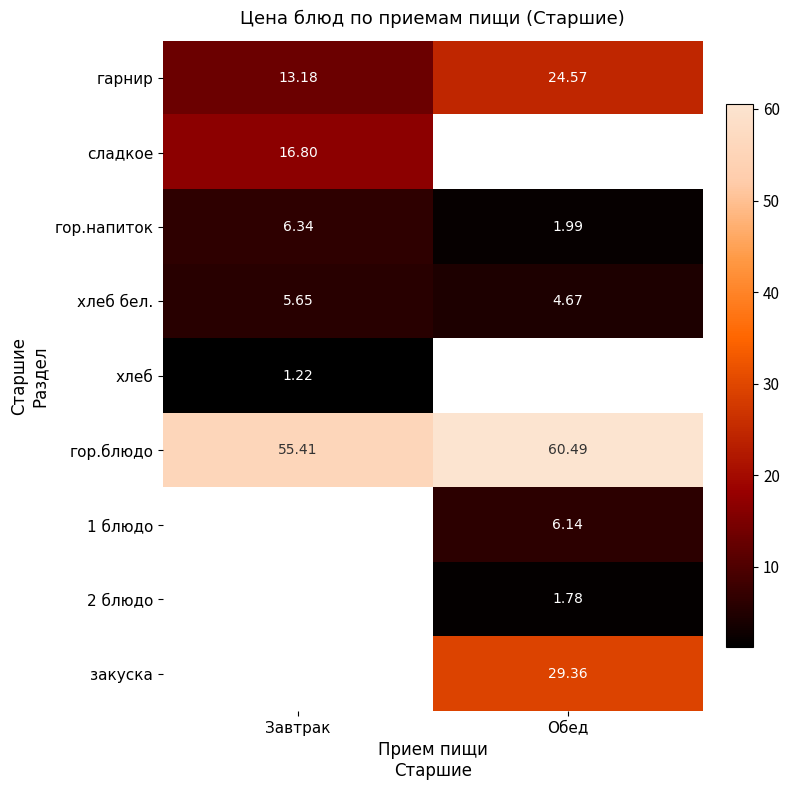

At which category does the chart reach its peak across all series?

Обед